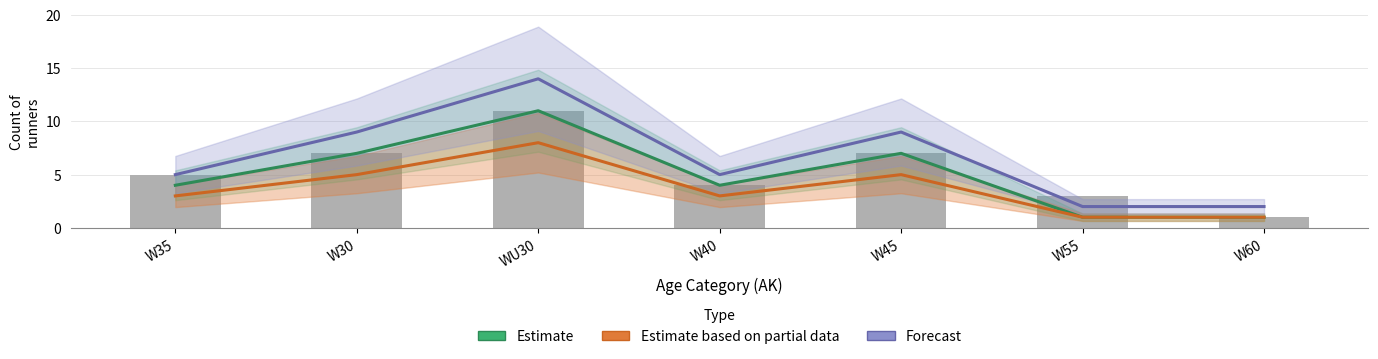

Which series has the largest total across all categories?

Forecast